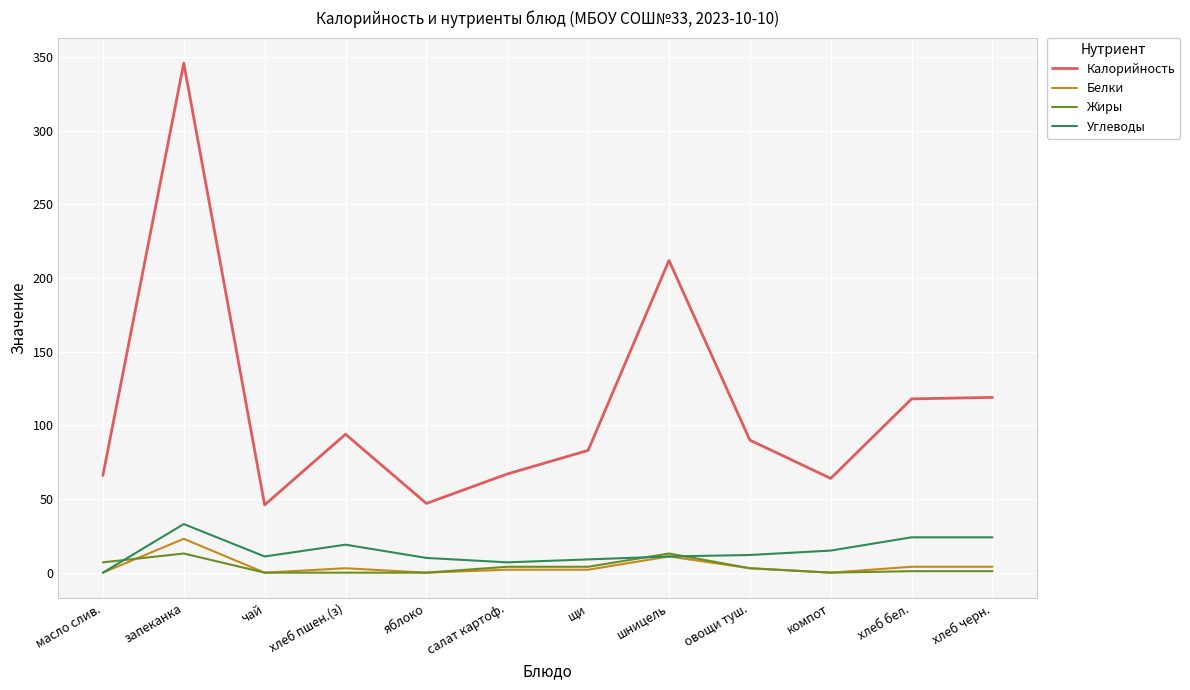

What is the spread (max minus min) of values at компот?

64